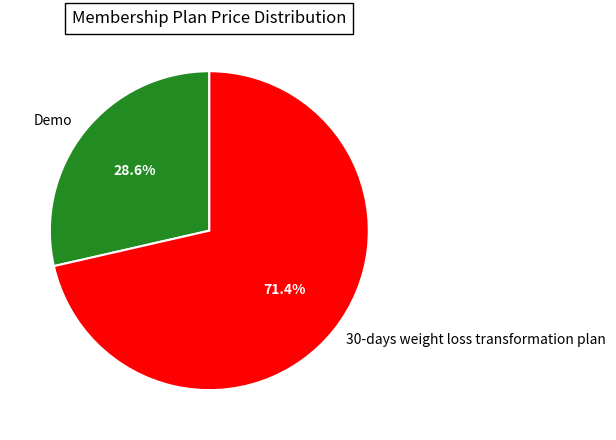

What is the largest slice in the pie chart?

30-days weight loss transformation plan